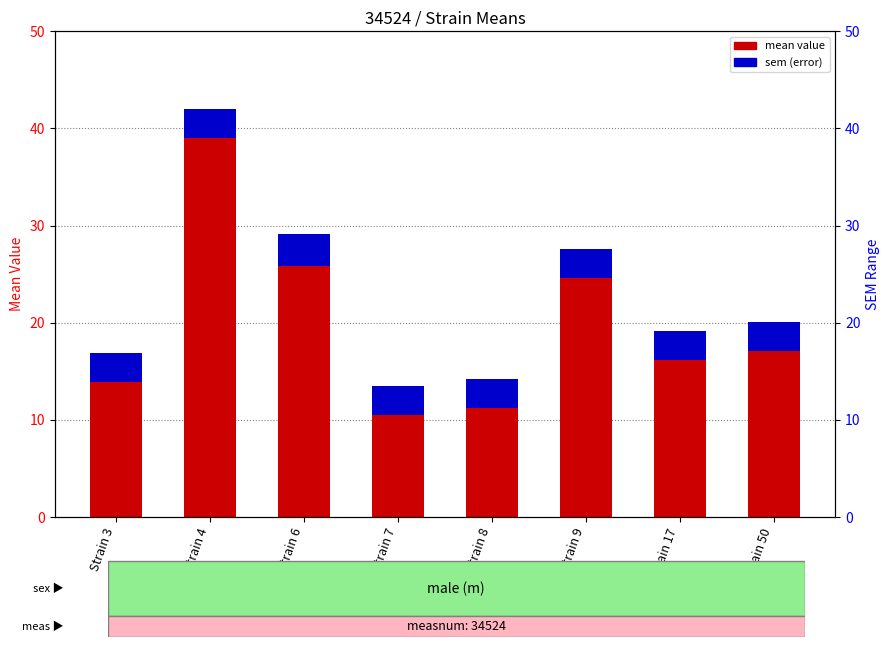

At which category does the chart reach its peak across all series?

Strain 4